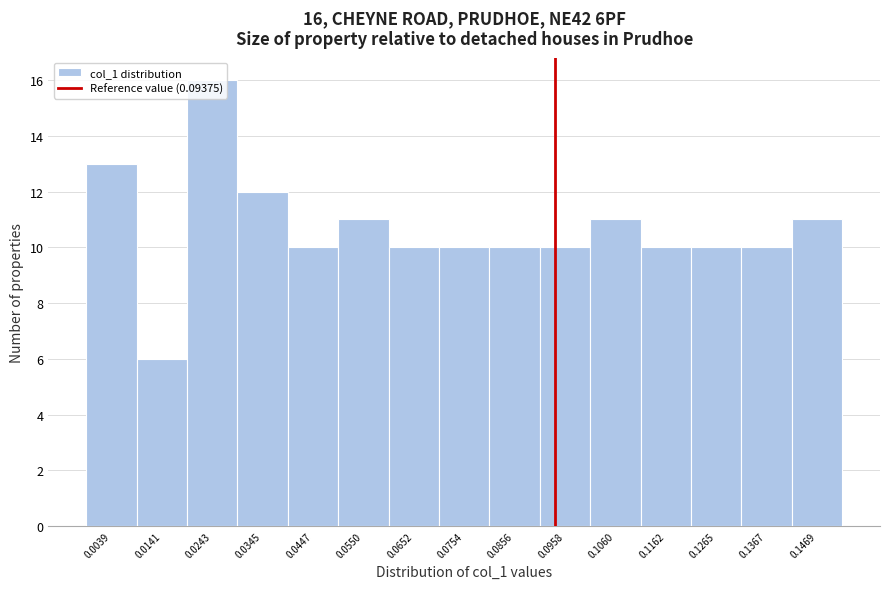

Over which range of the x-axis is the bar tallest?

0.020 to 0.030